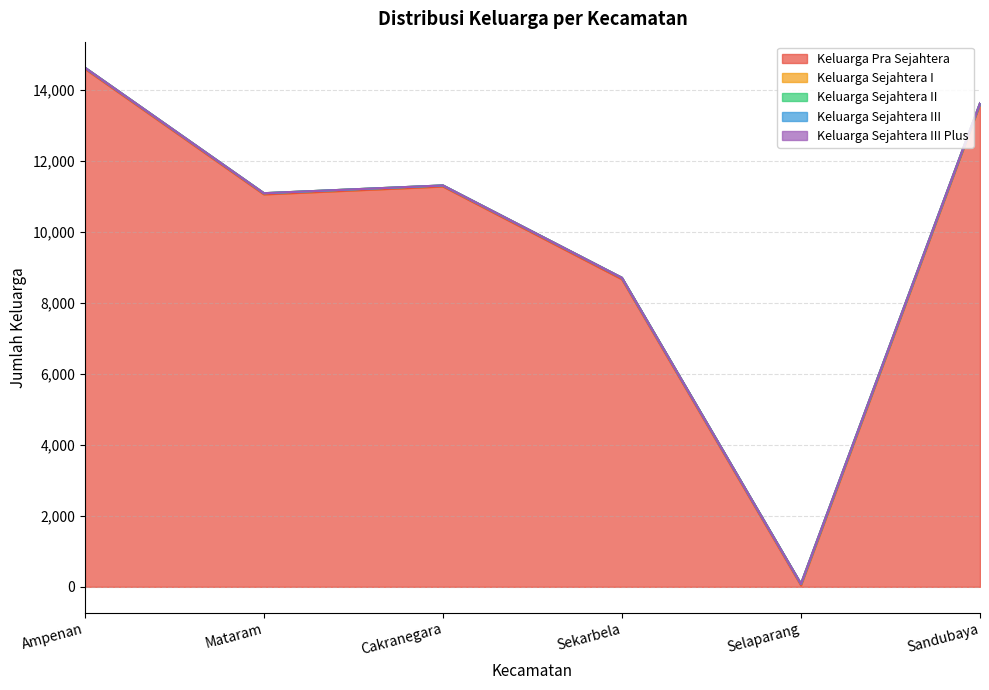

Where is the first local maximum for Keluarga Pra Sejahtera?

Cakranegara